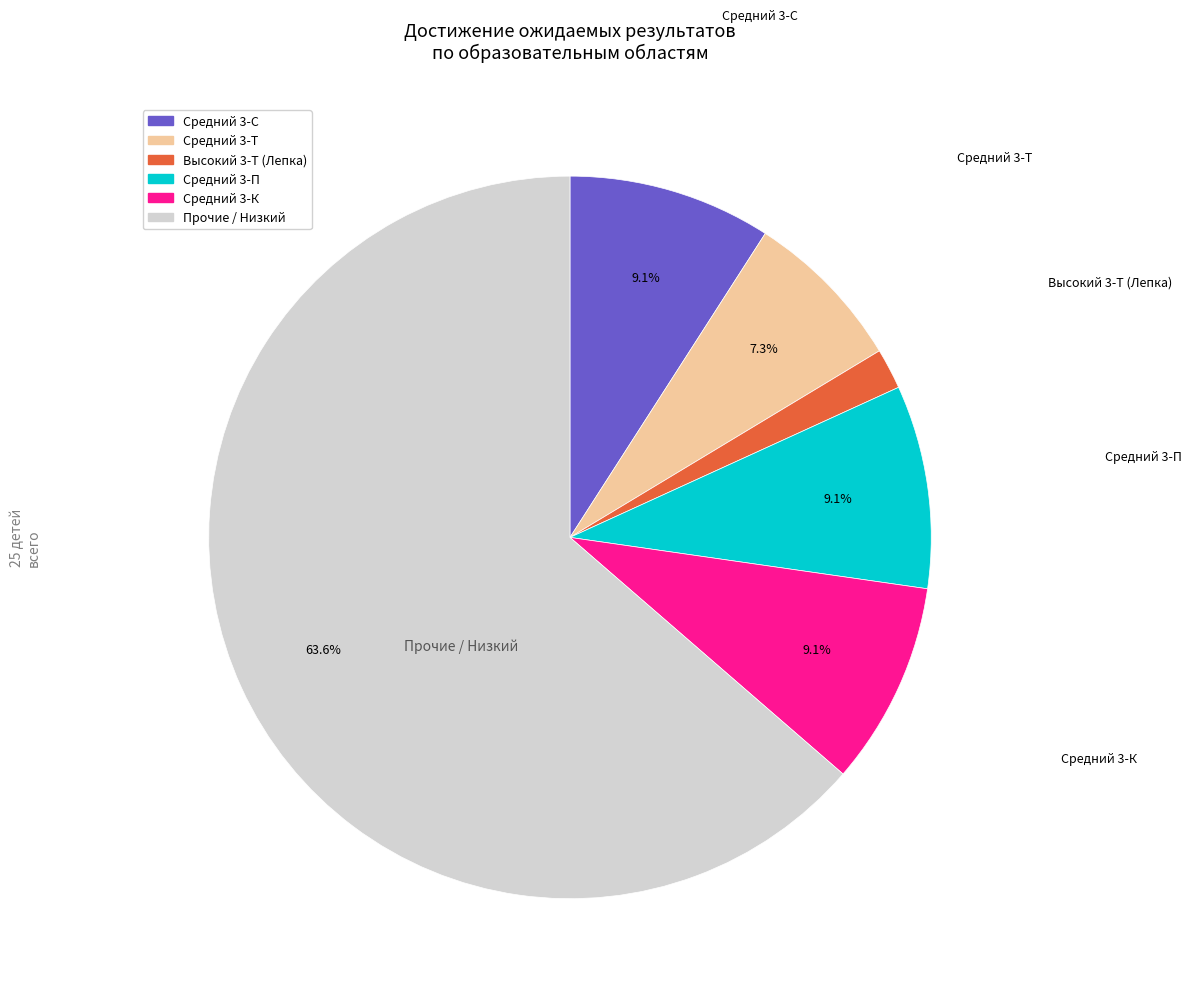

Is there any slice that represents more than half of the pie?

Yes